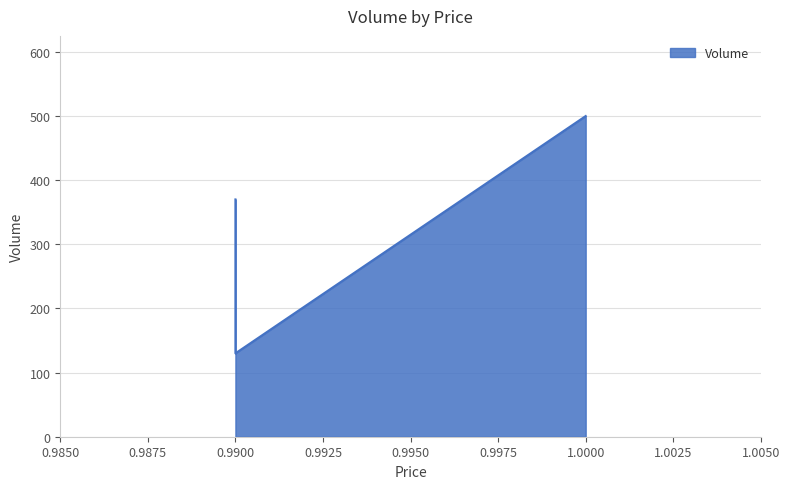

What is the change in value from 1.0 to 0.99?

-370